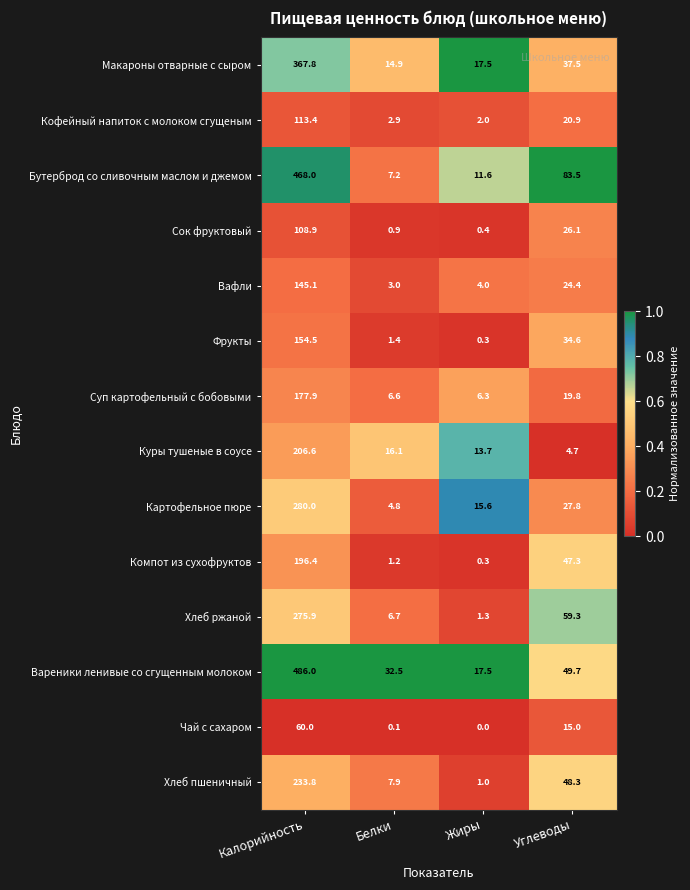

Is the value of Чай с сахаром at Белки greater than the value of Сок фруктовый at Белки?

No